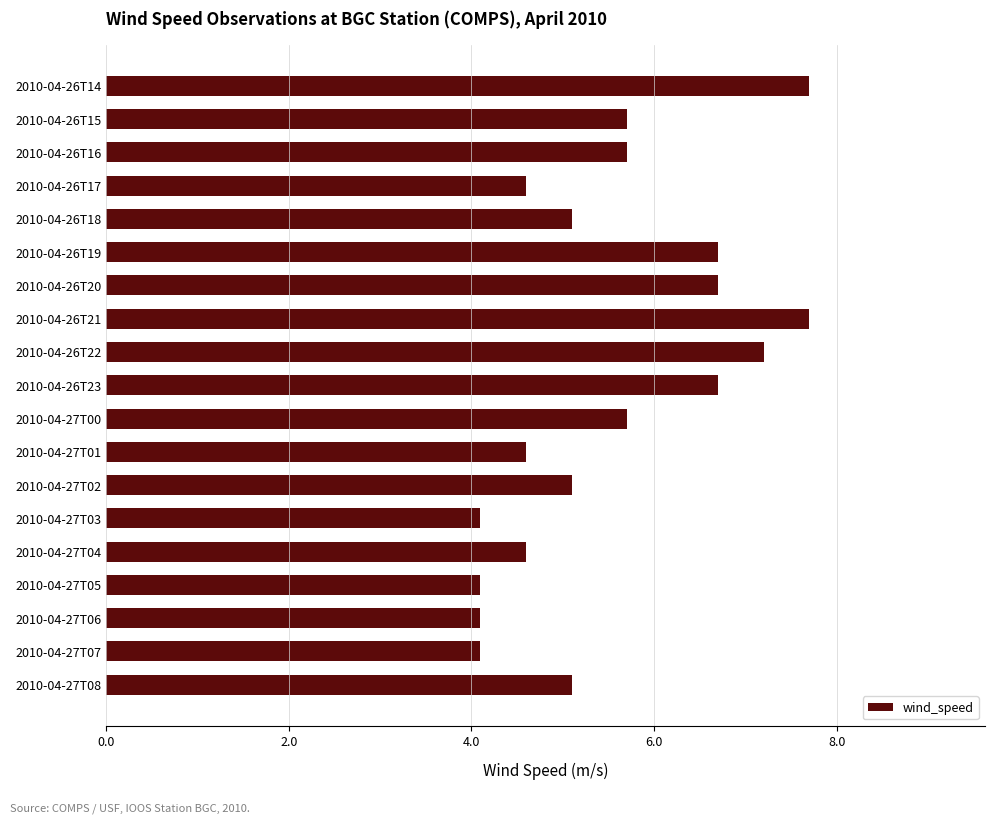

Count the number of values greater than 5.

12